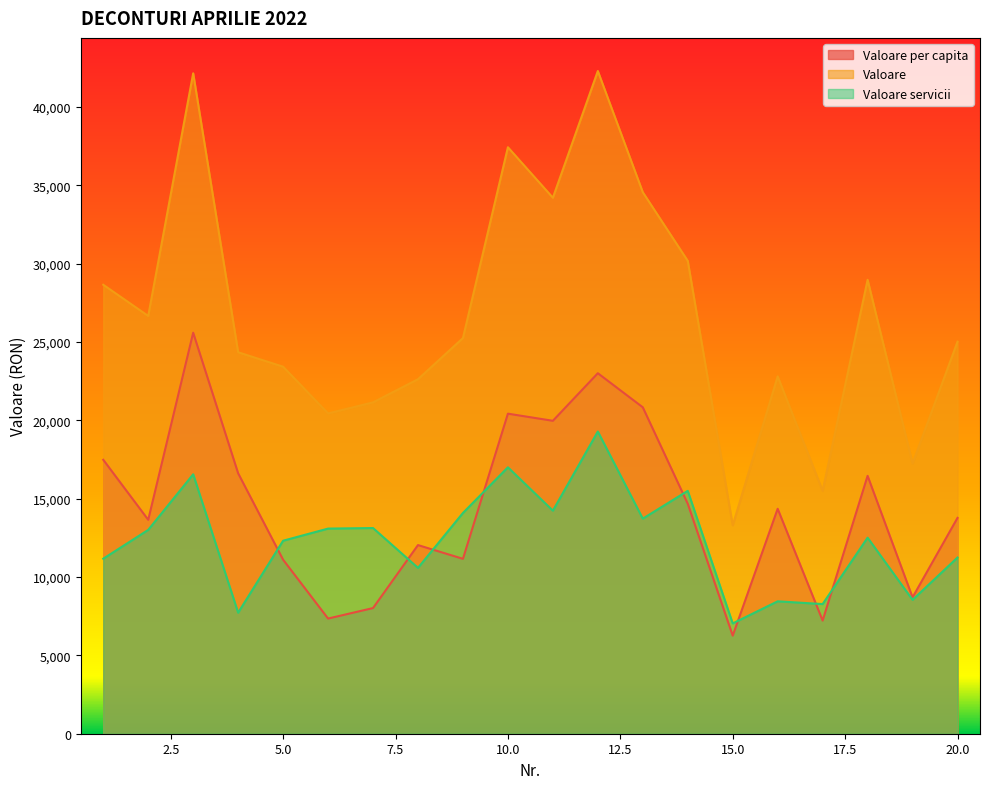

List the series in order of their peak value, highest first.

Valoare, Valoare per capita, Valoare servicii